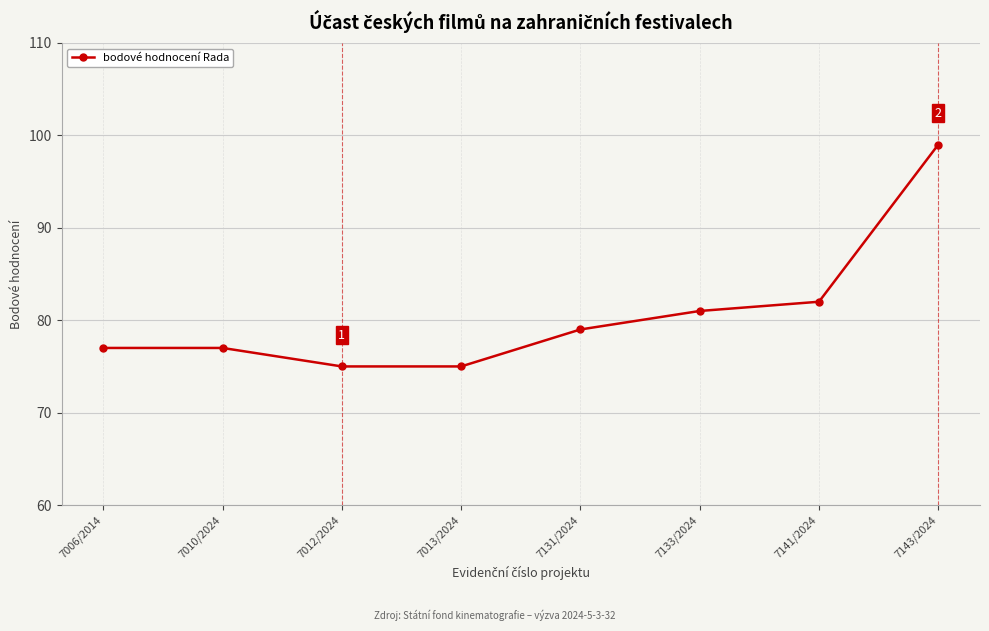

Read the value at 7131/2024.

79